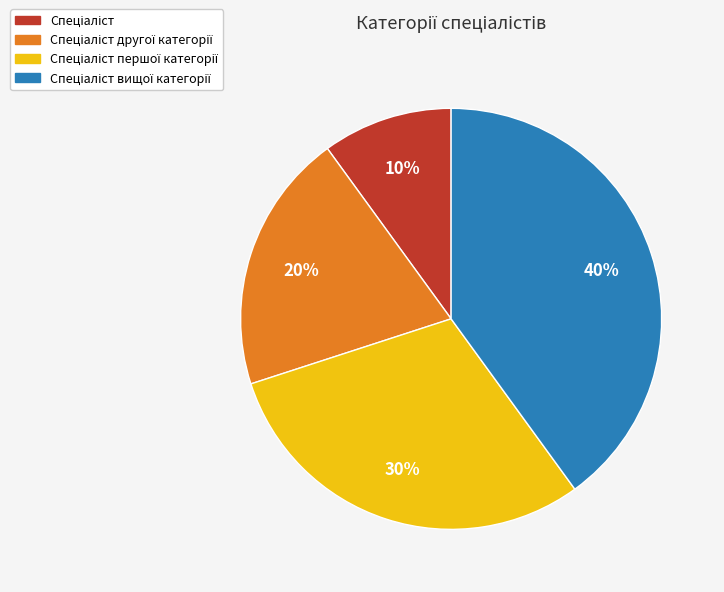

How many segments does this pie chart have?

4